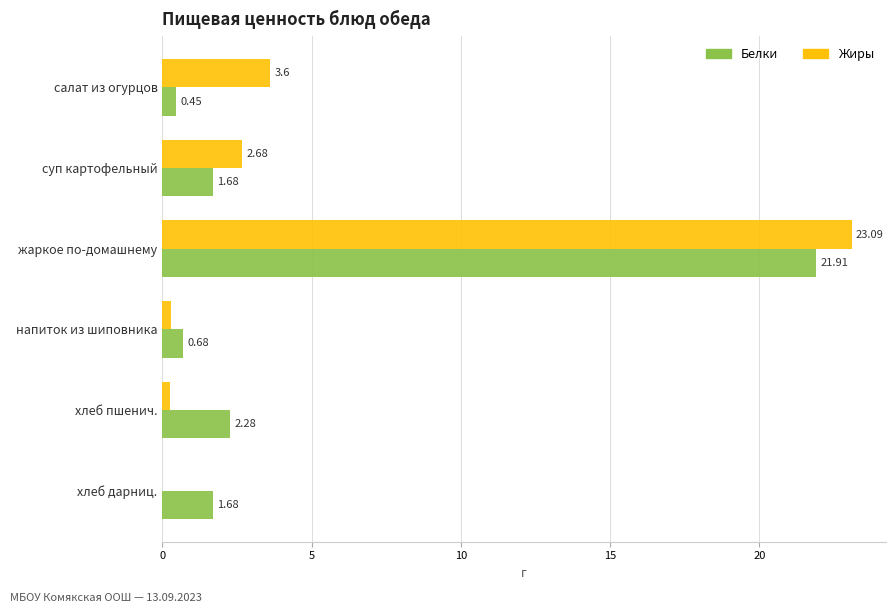

Between жаркое по-домашнему and хлеб пшенич., which series saw the biggest shift?

Жиры